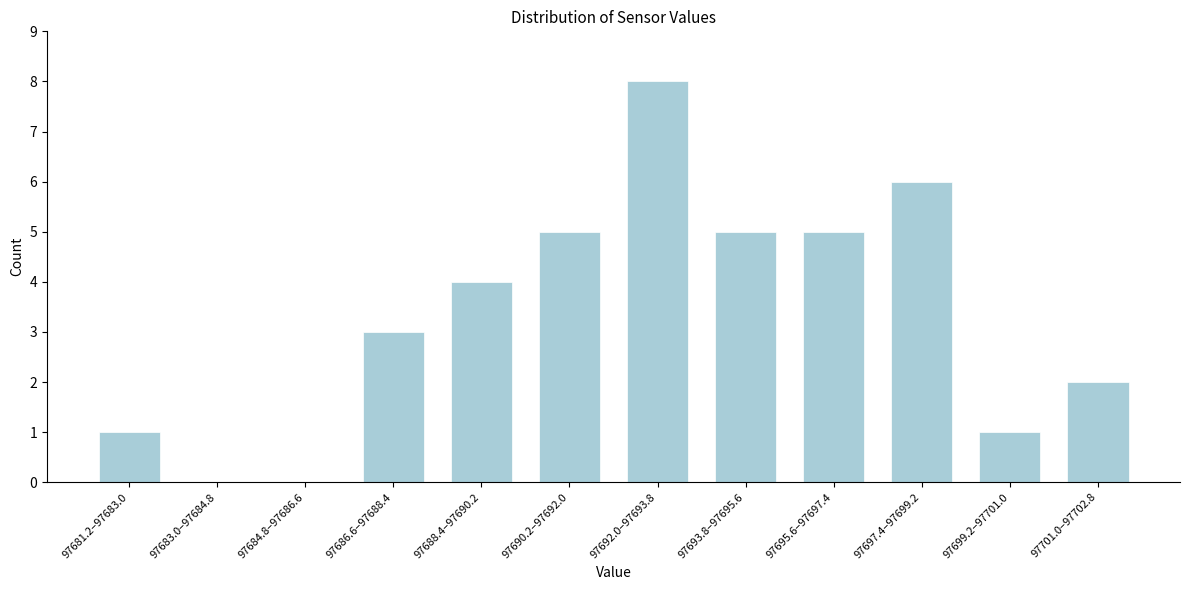

Reading left to right, transcribe all the data shown in this chart.

97681.2–97683.0=1	97683.0–97684.8=0	97684.8–97686.6=0	97686.6–97688.4=3	97688.4–97690.2=4	97690.2–97692.0=5	97692.0–97693.8=8	97693.8–97695.6=5	97695.6–97697.4=5	97697.4–97699.2=6	97699.2–97701.0=1	97701.0–97702.8=2